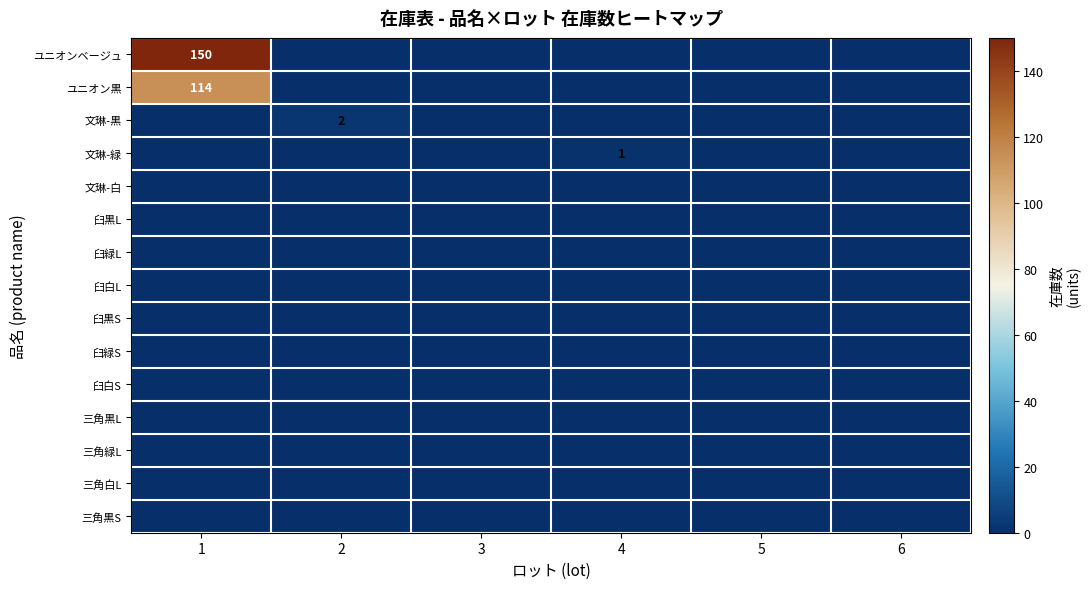

Which category has the lowest value across all series?

2